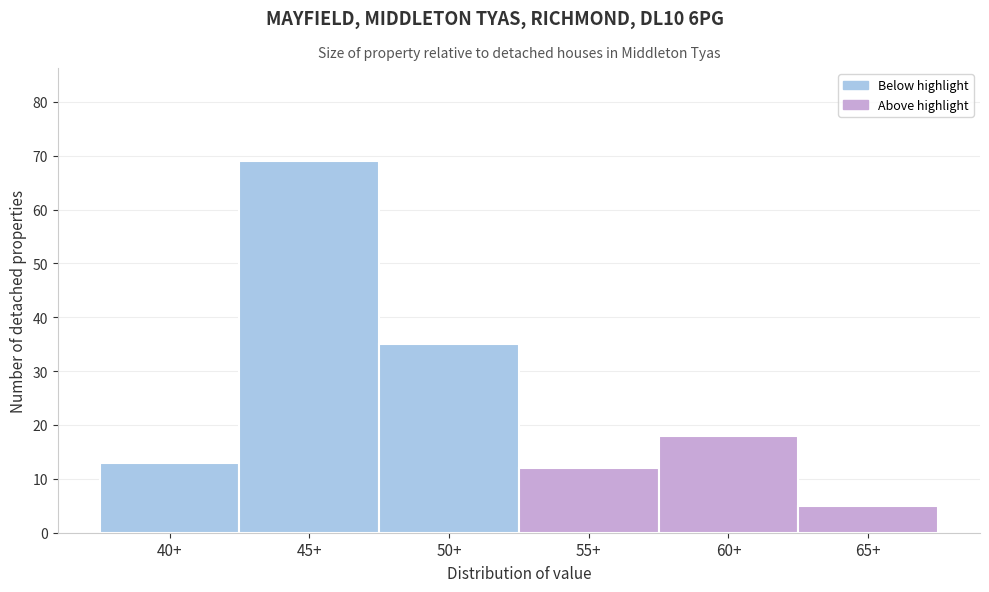

Reading left to right, what are all the values shown in this chart?

13	69	35	12	18	5